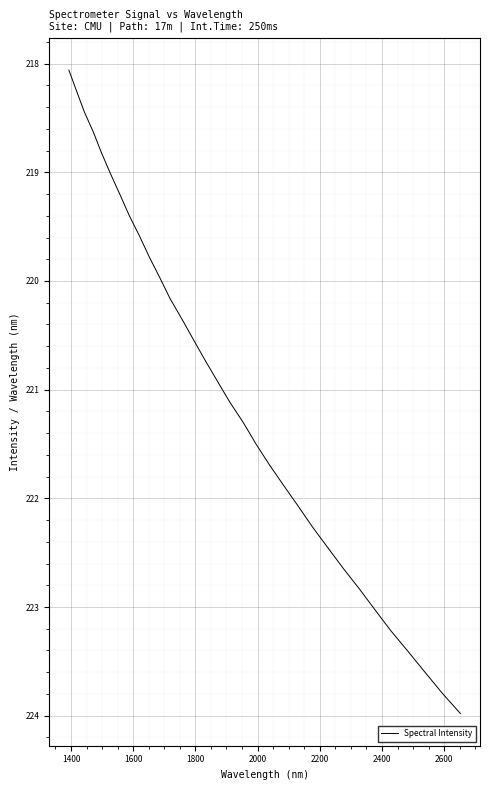

What is the maximum value shown in the chart?

224.0